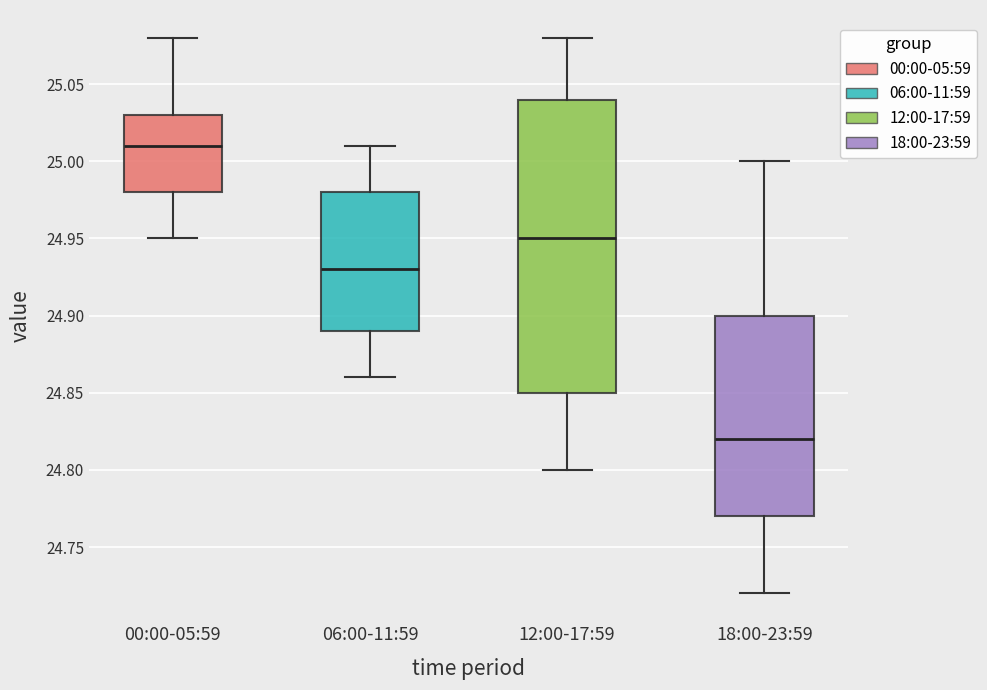

Where is the upper edge of the box for 00:00-05:59 on the y-axis? The values are not printed on the chart, so give them approximately, as read against the axis.

25.03